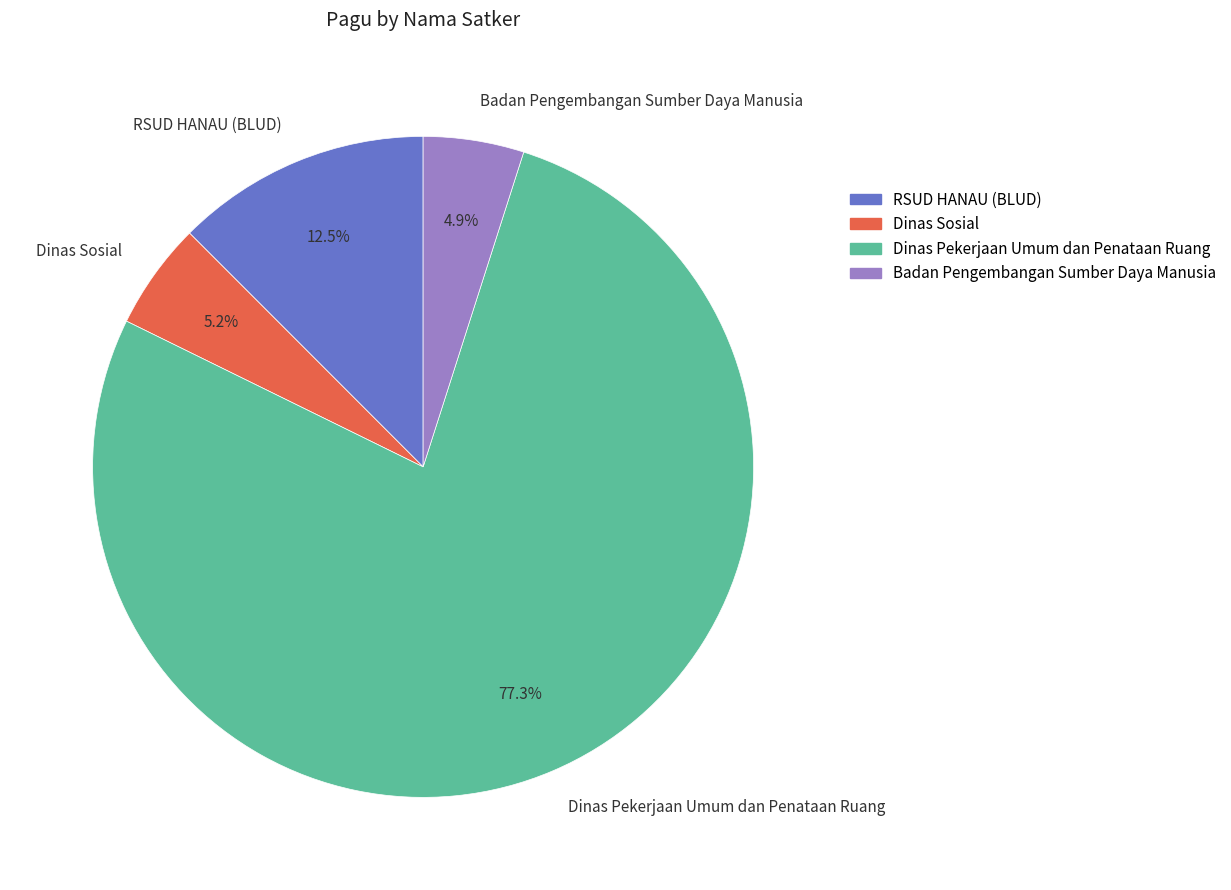

Is Dinas Pekerjaan Umum dan Penataan Ruang the majority of the pie?

Yes